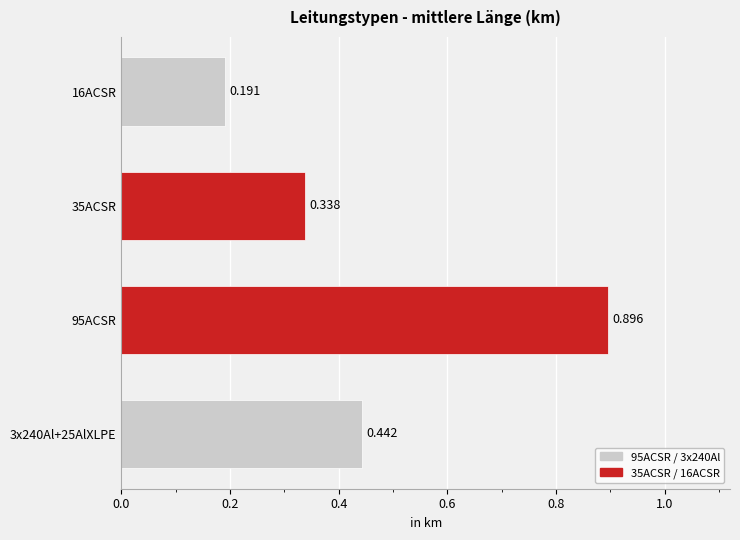

Where is the data nearest to the value 0?

16ACSR